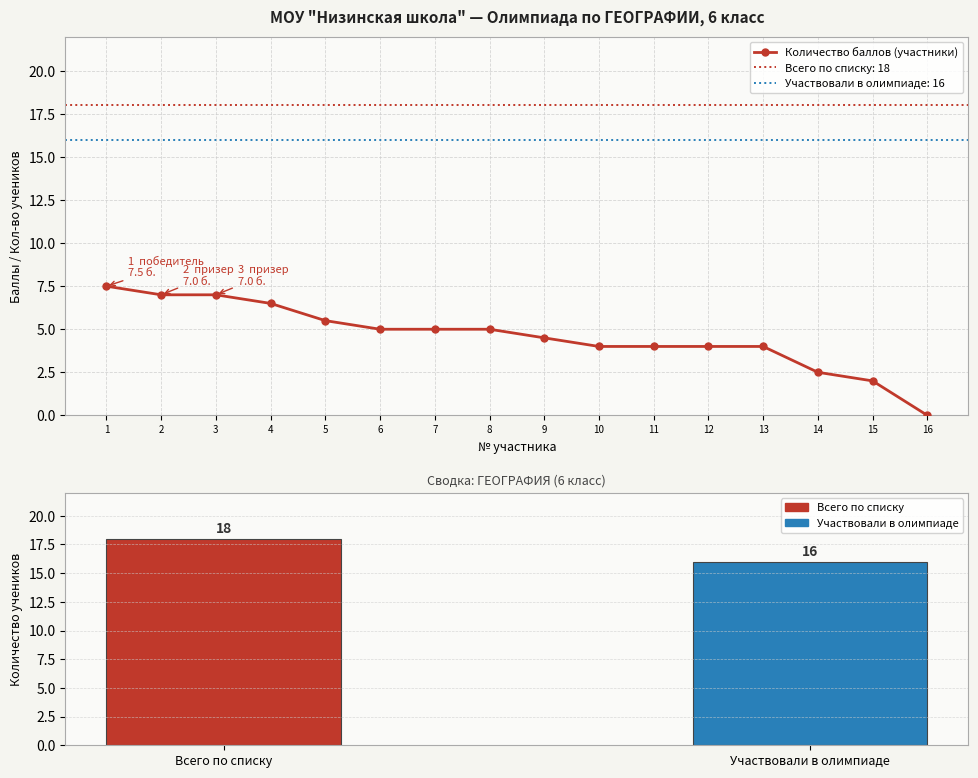

Does the chart contain any negative values?

No